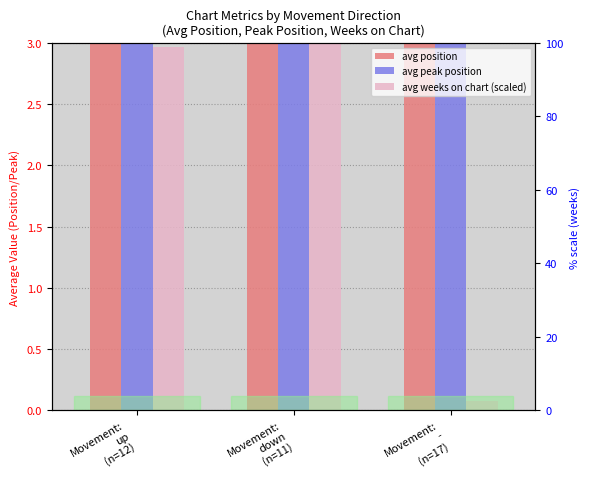

How many data points does each series have?

3